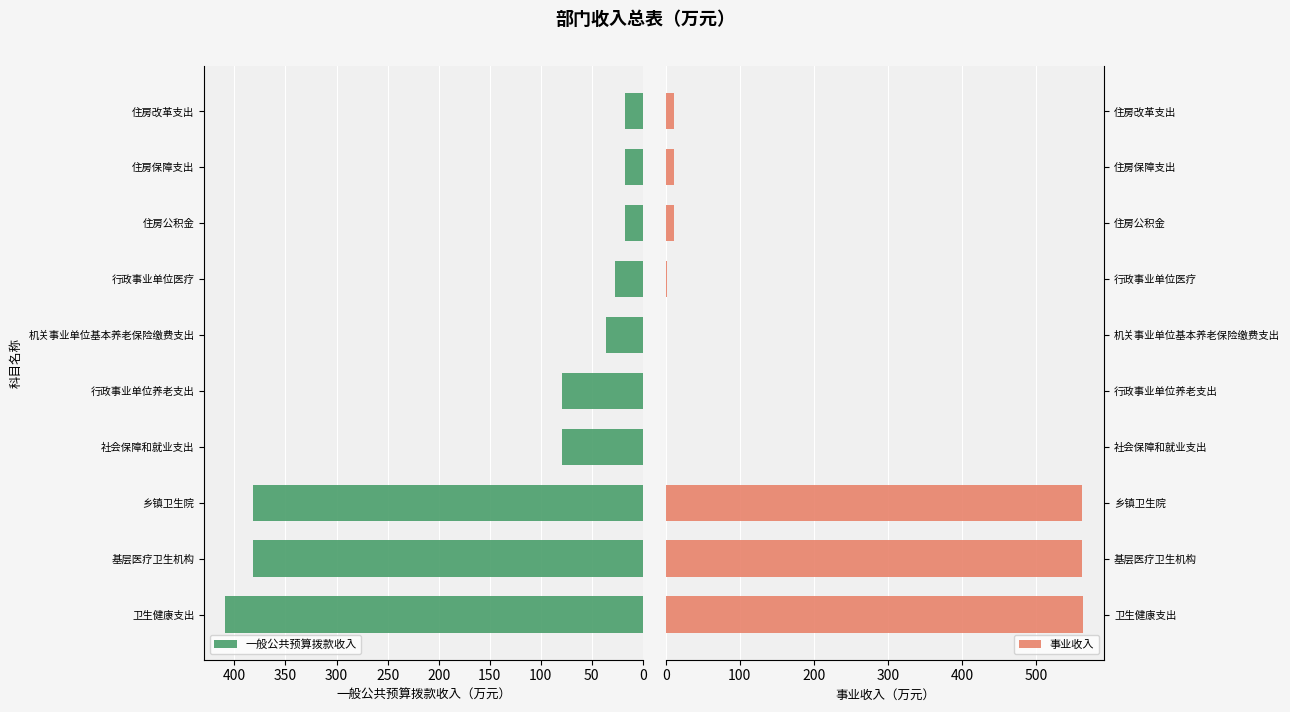

The value of 一般公共预算拨款收入 at 社会保障和就业支出 is 50.3. True or false?

False